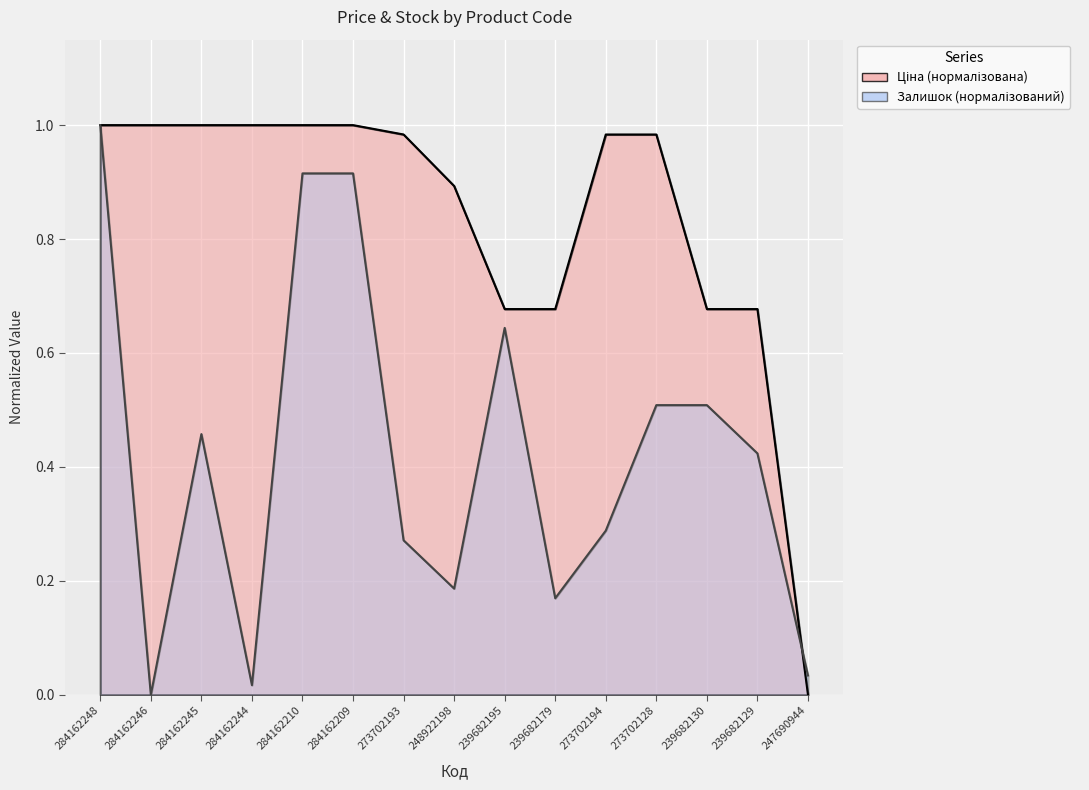

How many lines are shown in the chart?

2